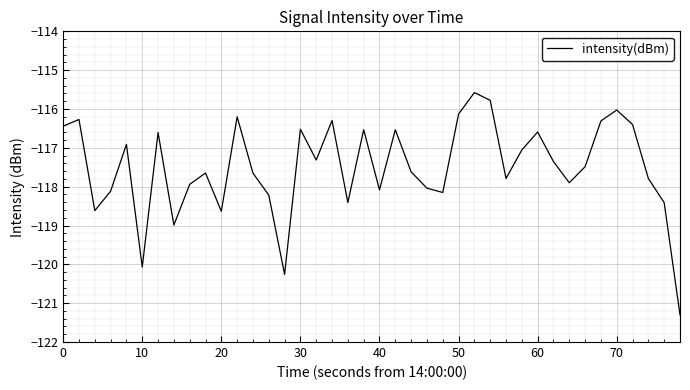

What is the difference between the maximum and minimum values?

5.7